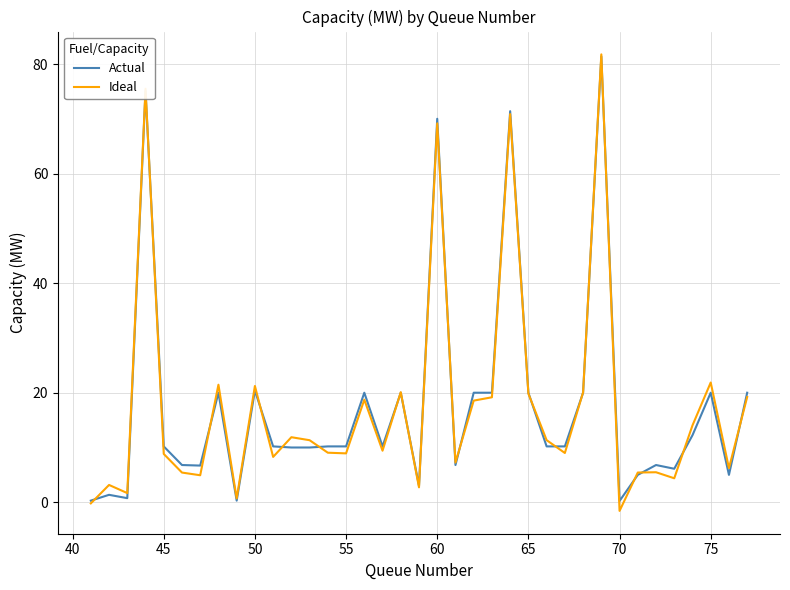

What is the maximum value for Ideal?

81.8